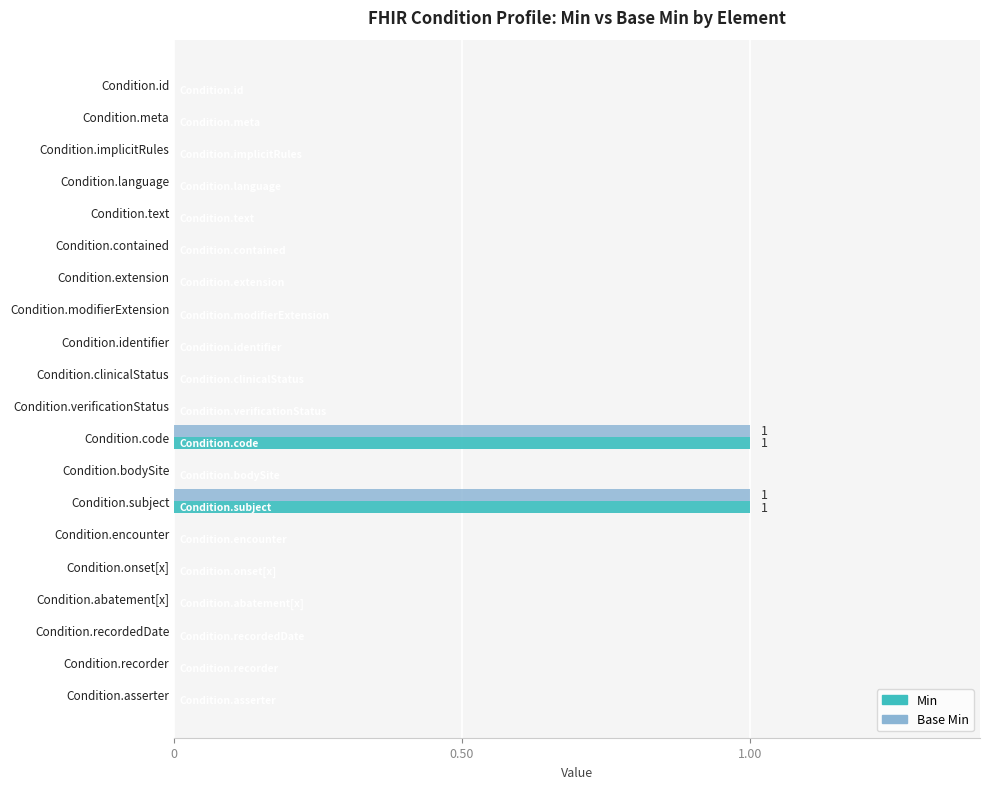

The Base Min series shows 0 at Condition.asserter. True or false?

True